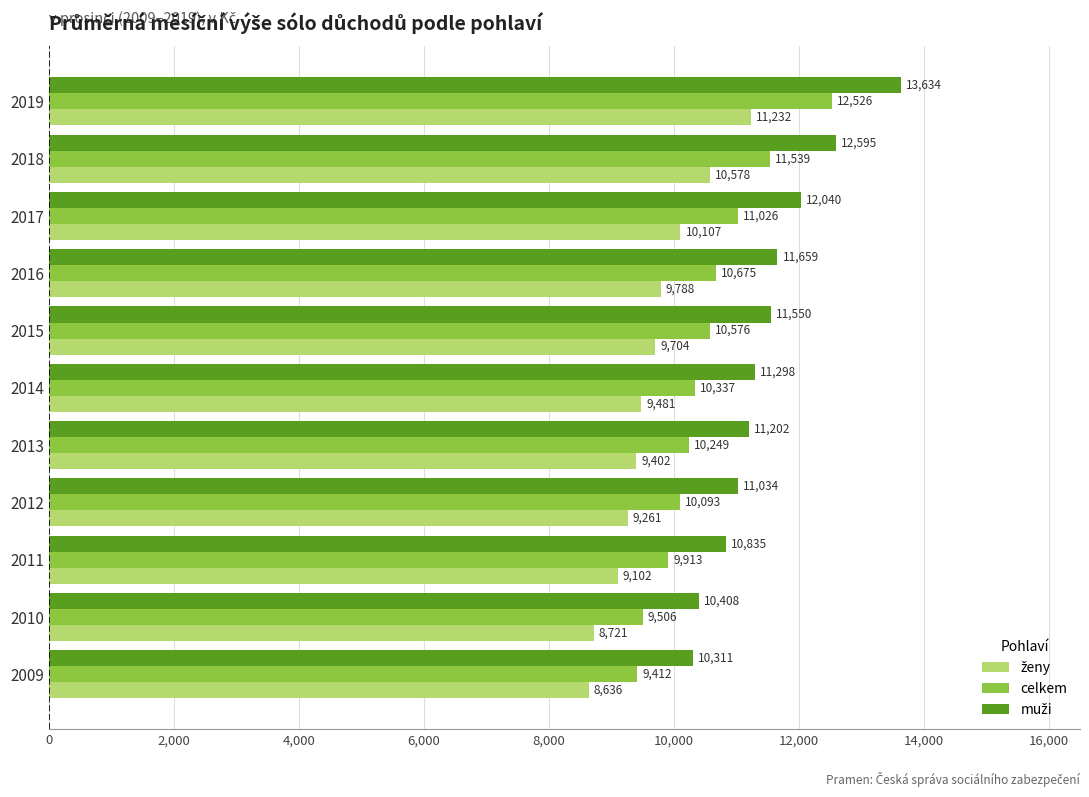

Rank the categories by celkem value from lowest to highest.

2009, 2010, 2011, 2012, 2013, 2014, 2015, 2016, 2017, 2018, 2019